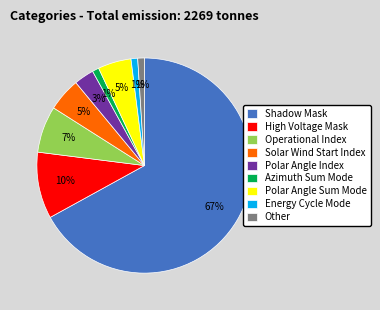

Combined, do Operational Index and Azimuth Sum Mode account for over 50%?

No